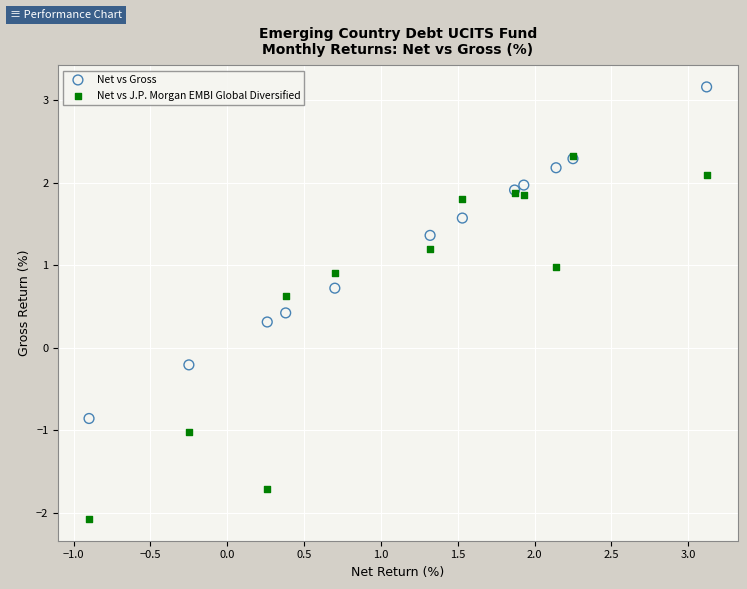

Which series reaches the minimum Y coordinate?

Net vs J.P. Morgan EMBI Global Diversified